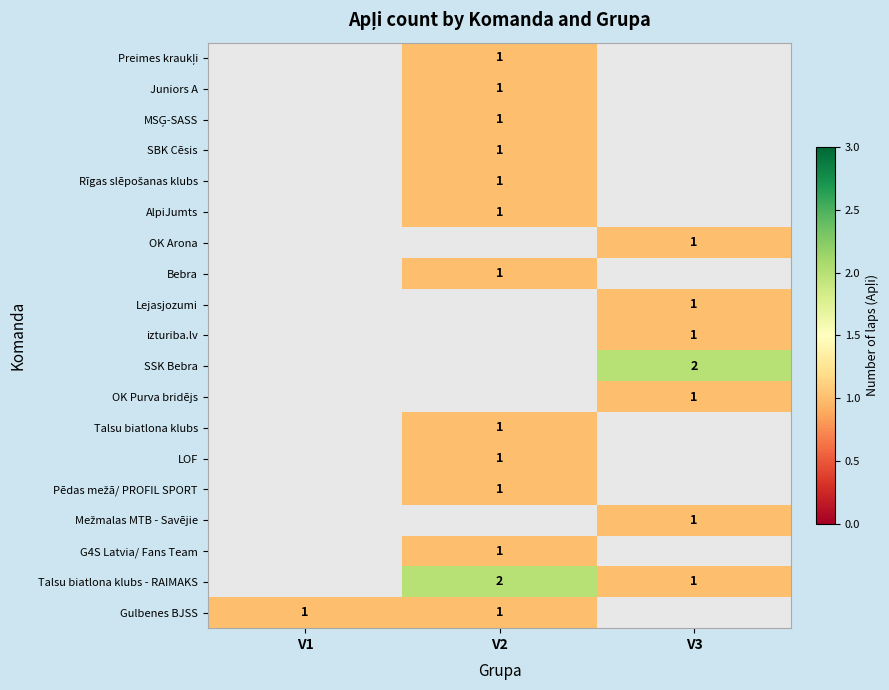

Count the number of data series in this chart.

19